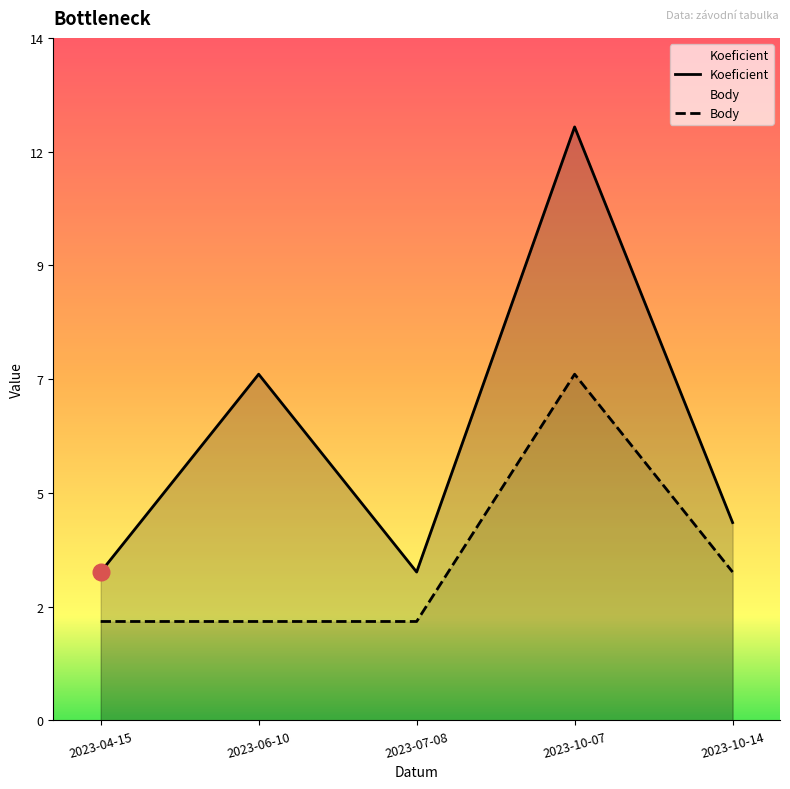

Rank the series by their maximum value, from highest to lowest.

Koeficient, Body